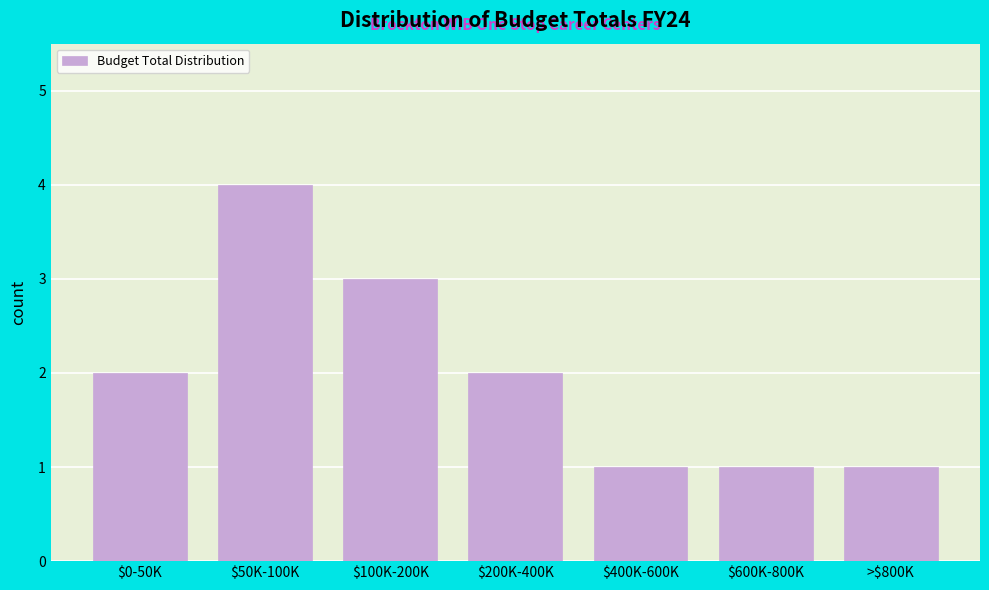

Reading left to right, what are all the values shown in this chart?

2	4	3	2	1	1	1